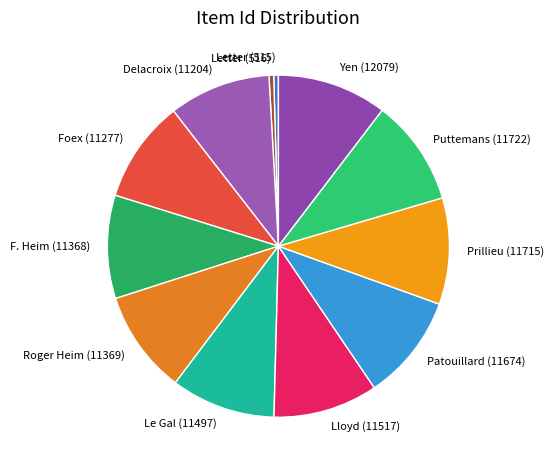

Is there a majority slice in this chart?

No